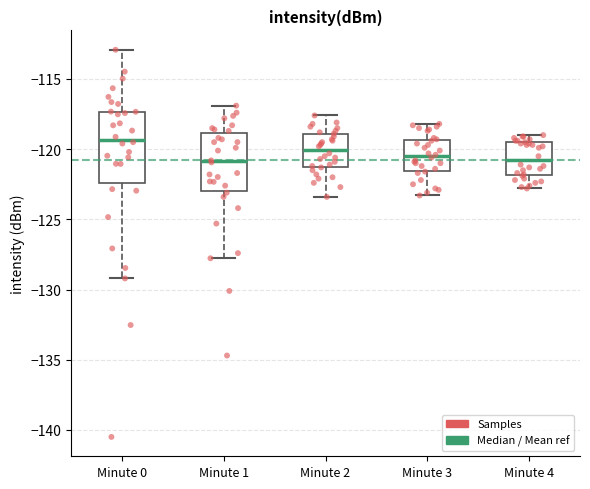

Which box has the highest median line?

Minute 0